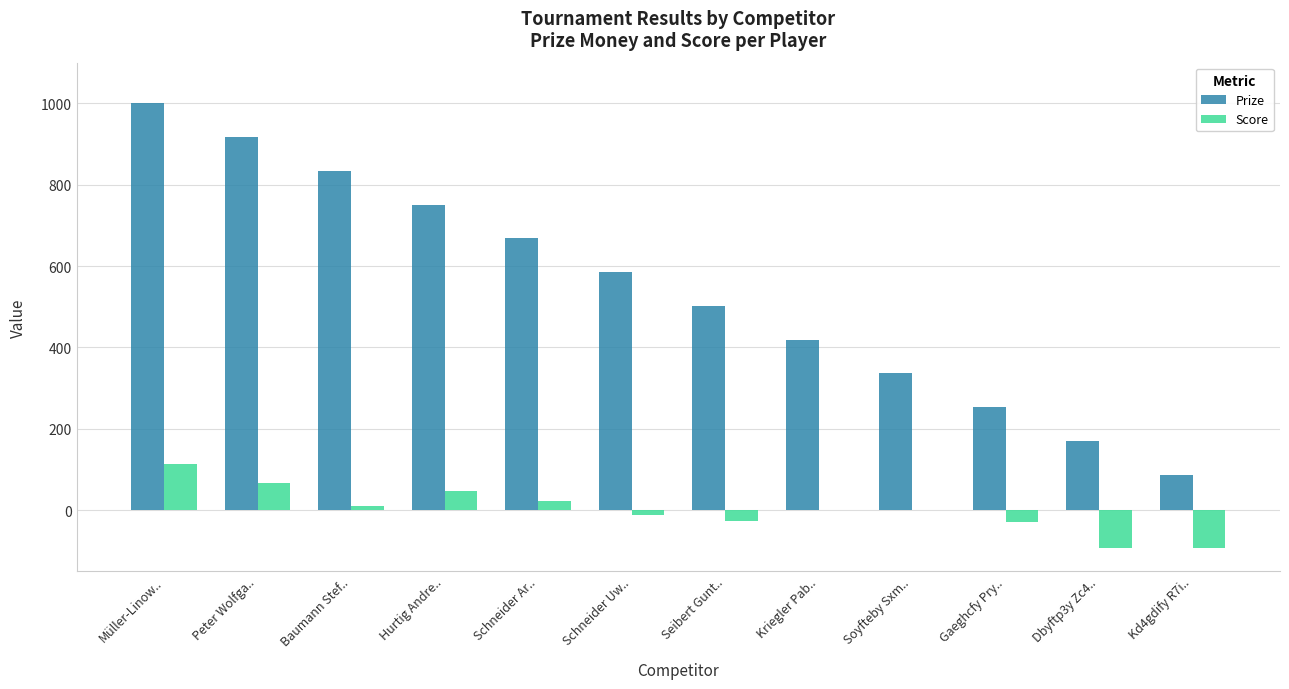

At which label does Score reach its peak?

Müller-Linow..